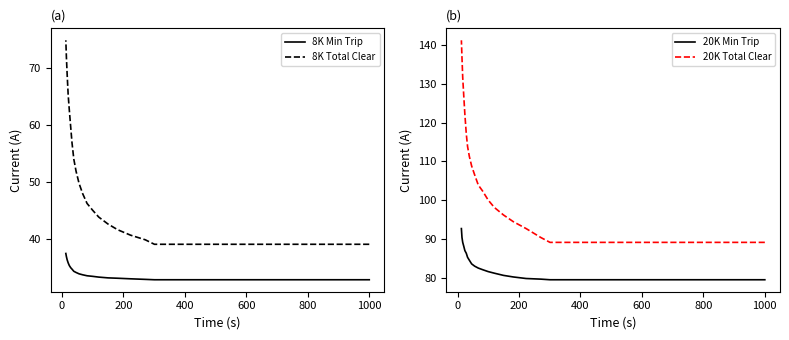

How many values in the 8K Min Trip series are below 33?

3